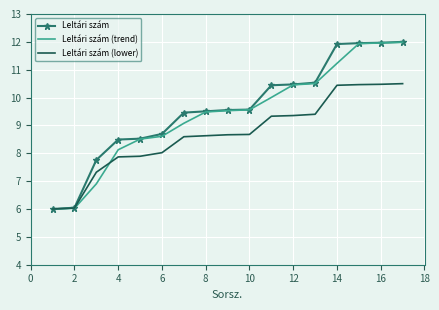

What is the maximum value shown in the chart?

12.0